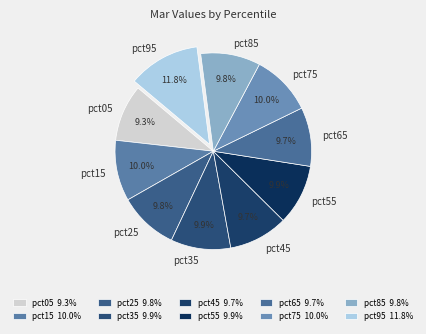

How much of the chart is everything except pct25?

90.2%